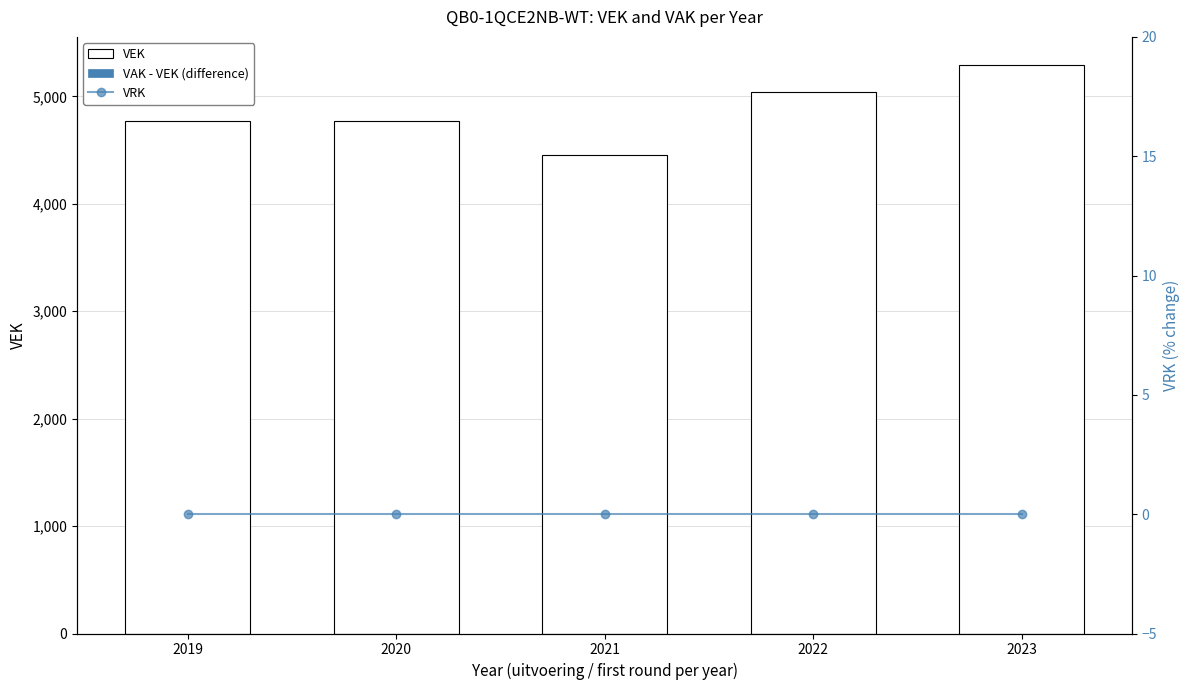

Which series has the largest total across all categories?

VEK